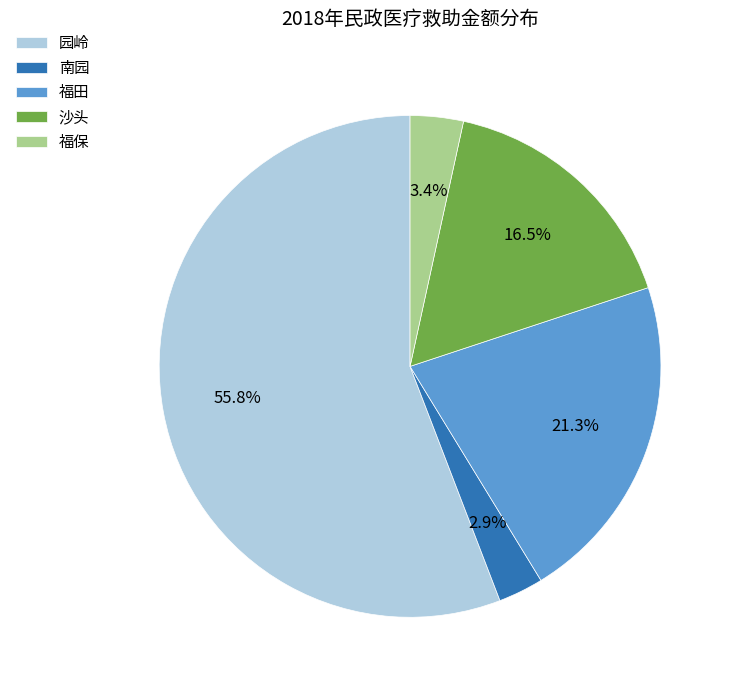

Which category has the biggest portion of the pie?

园岭